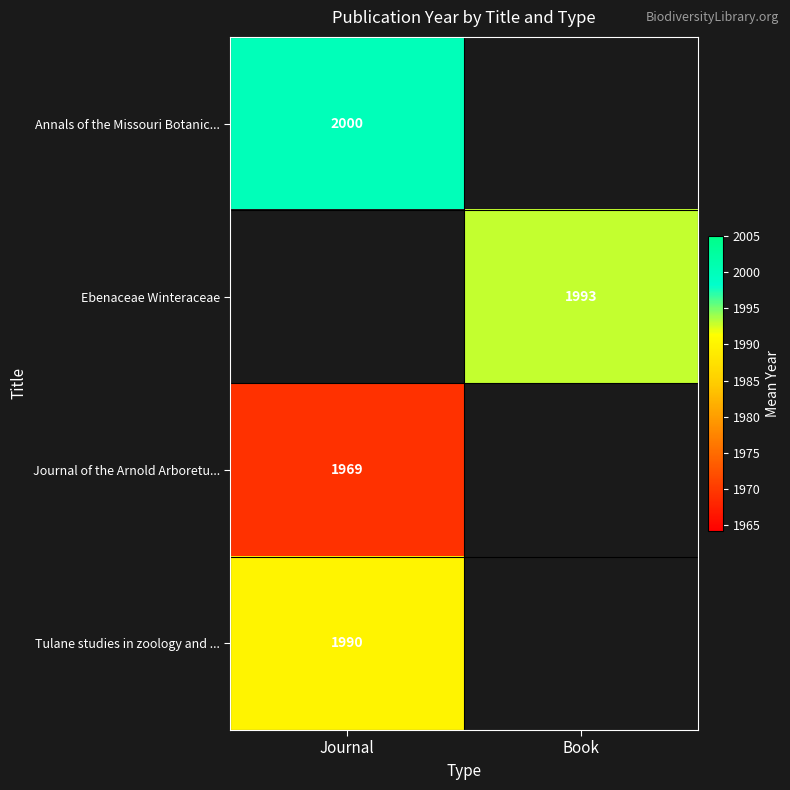

Is it true that Ebenaceae Winteraceae equals 1993 at Book?

True